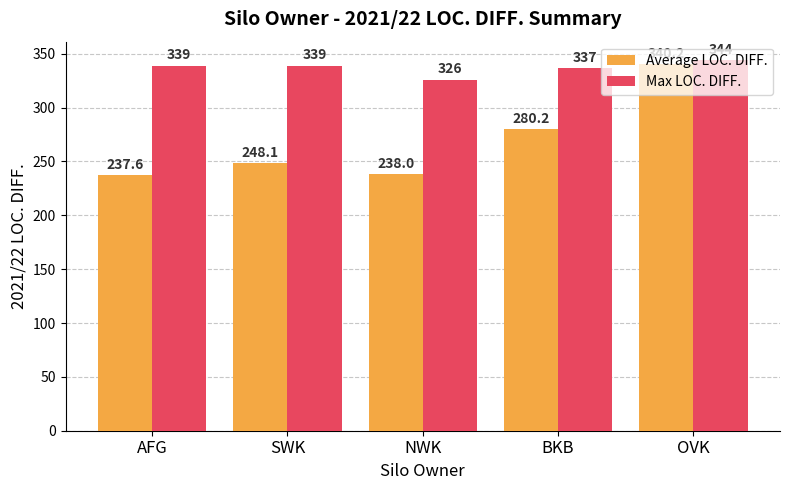

At which category is the sum across all series the highest?

OVK